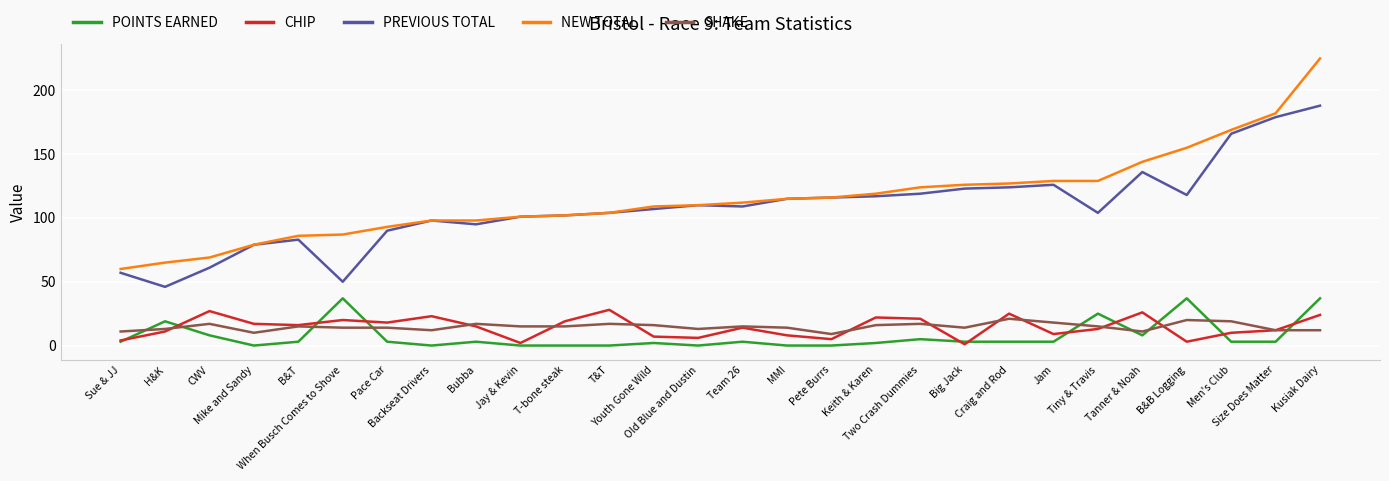

What is the sum of the CHIP values at Pete Burrs and Pace Car?

23